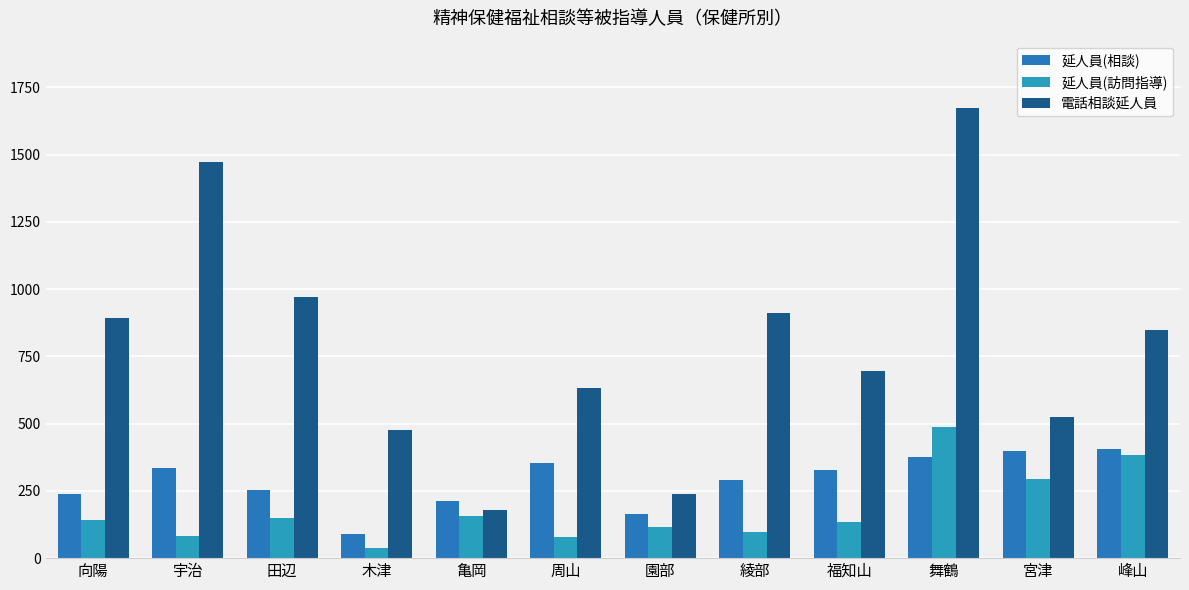

What is the smallest value displayed?

38